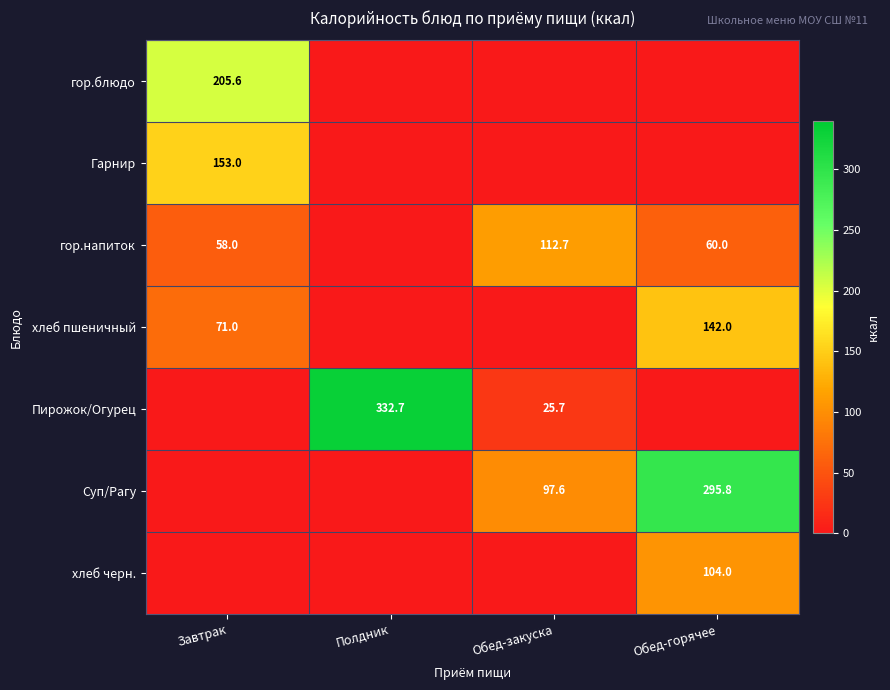

Is the value of Суп/Рагу at Обед-закуска greater than the value of Пирожок/Огурец at Обед-закуска?

Yes